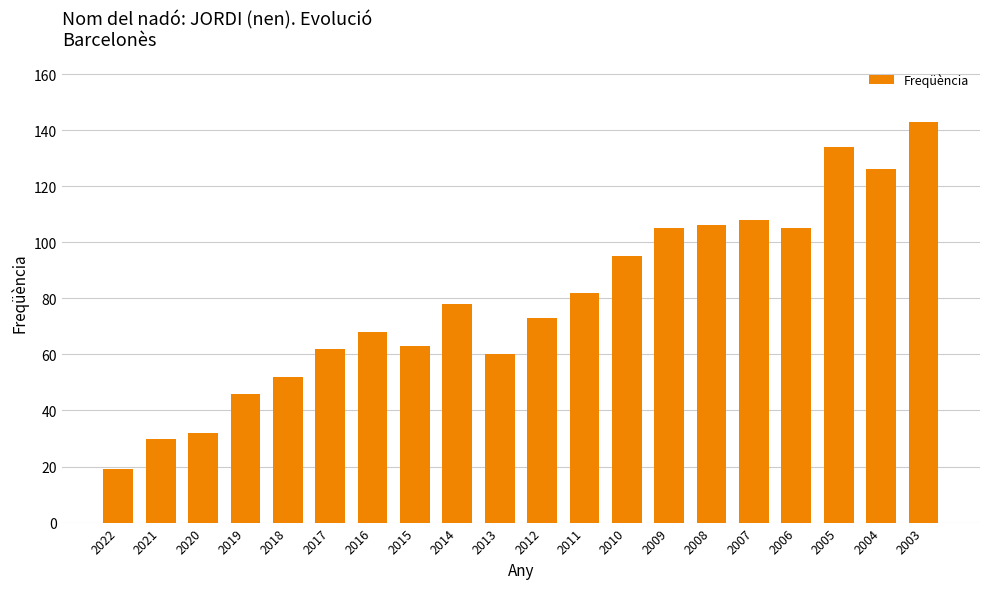

Count the number of categories in the chart.

20